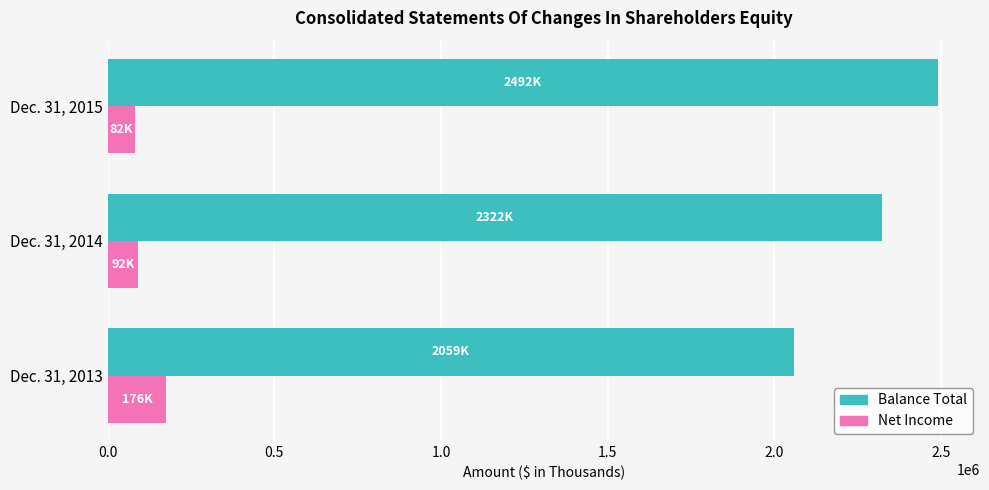

What is the spread (max minus min) of values at Dec. 31, 2014?

2229702